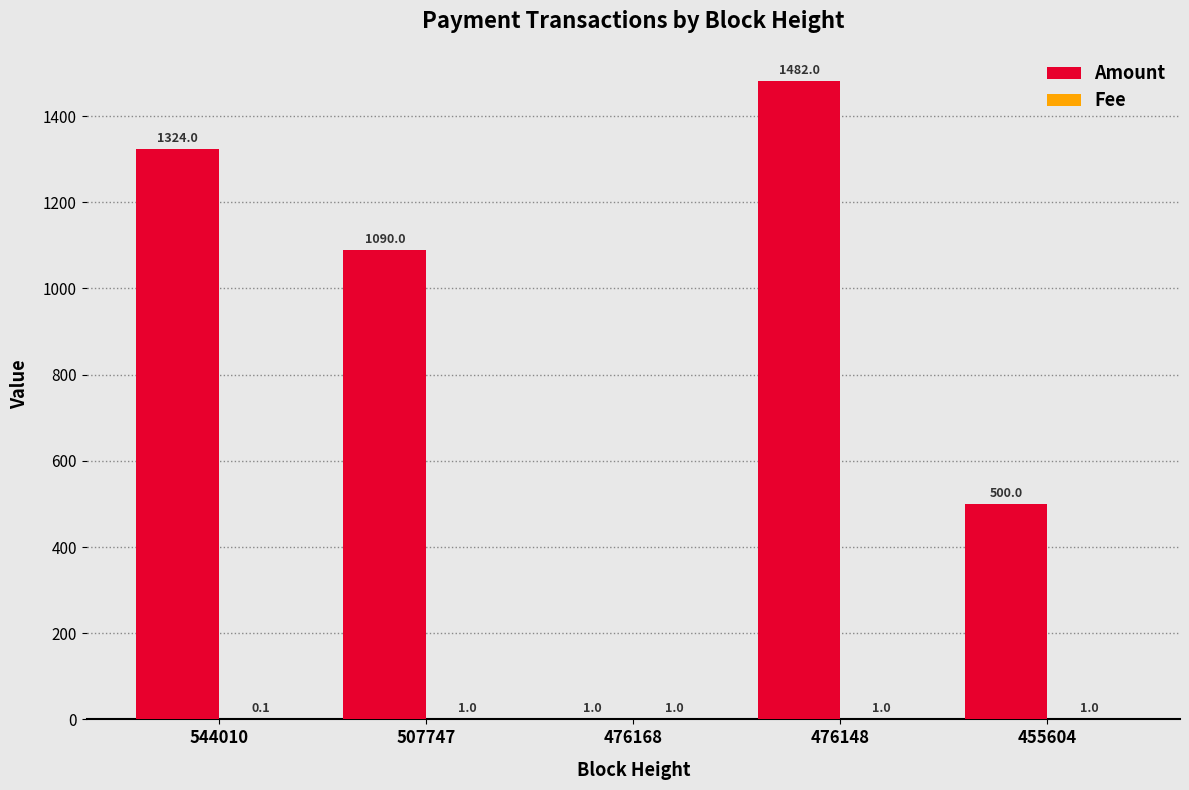

What is the maximum value for Amount?

1482.0